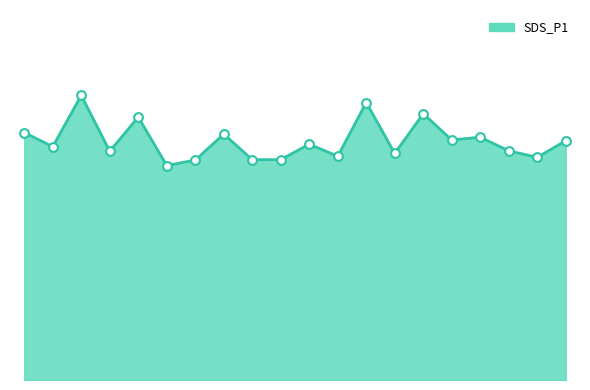

Which has a higher value, 10 or 15?

15